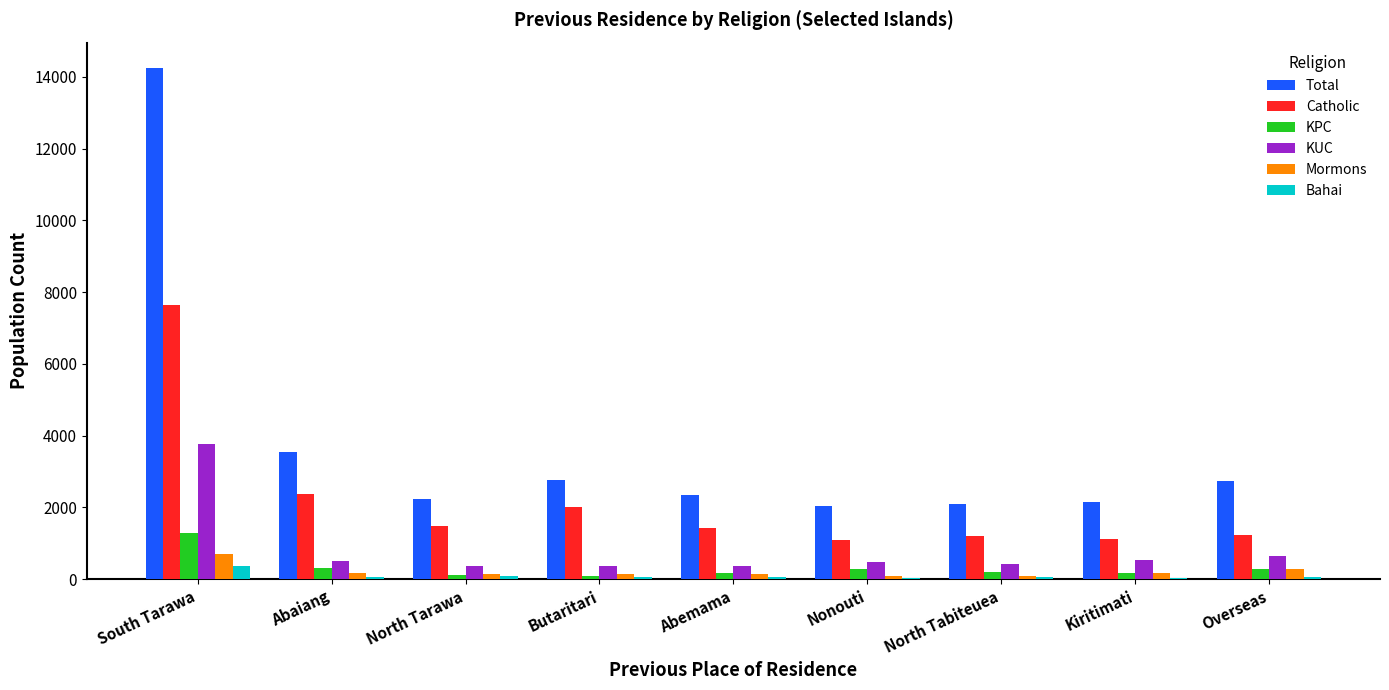

At which label is Catholic closest to 4360?

Abaiang